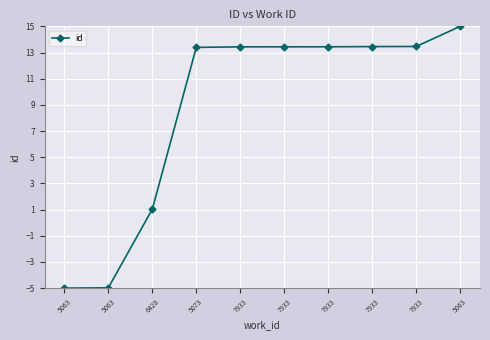

How many negative values are there?

2